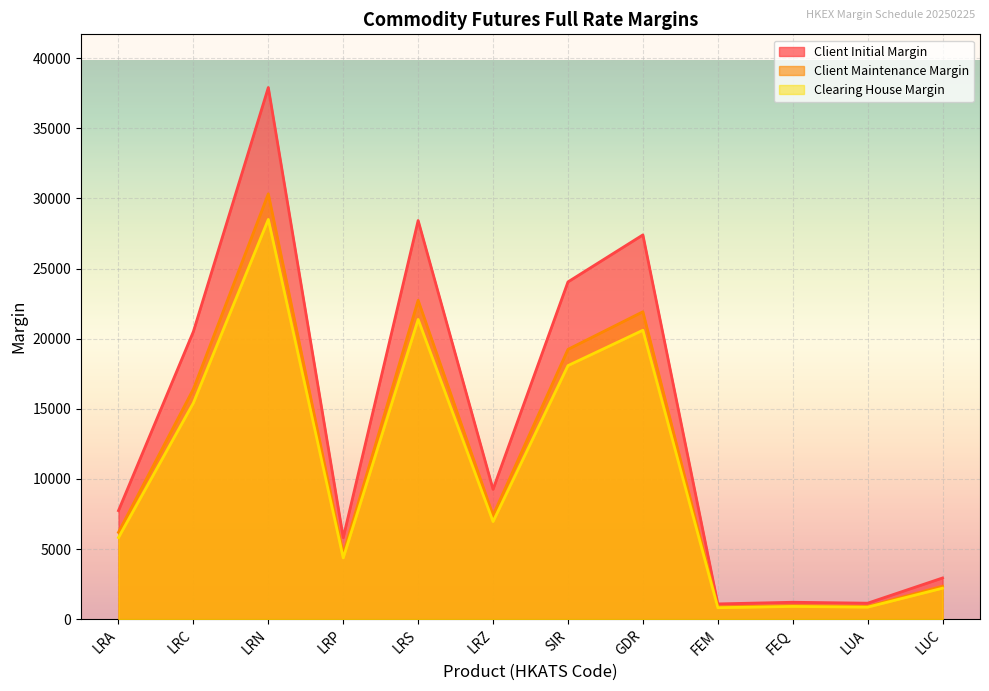

The value of Clearing House Margin at LUA is 379. True or false?

False